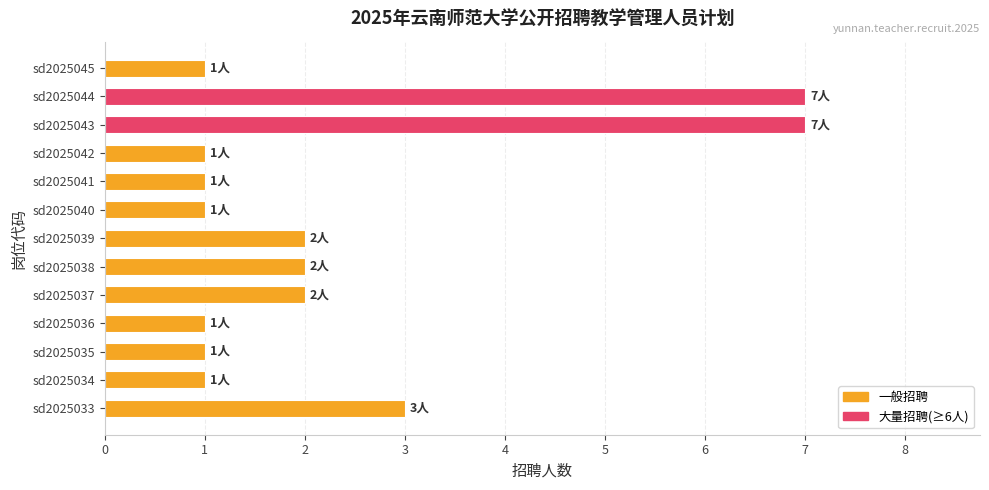

What is the sum of all values?

30